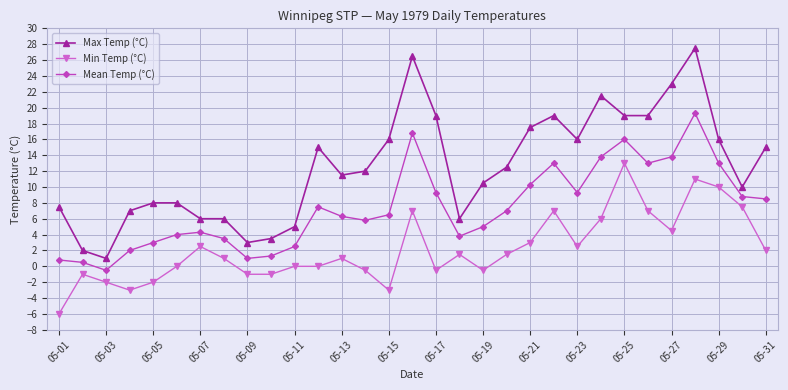

Rank the series by their maximum value, from highest to lowest.

Max Temp (°C), Mean Temp (°C), Min Temp (°C)